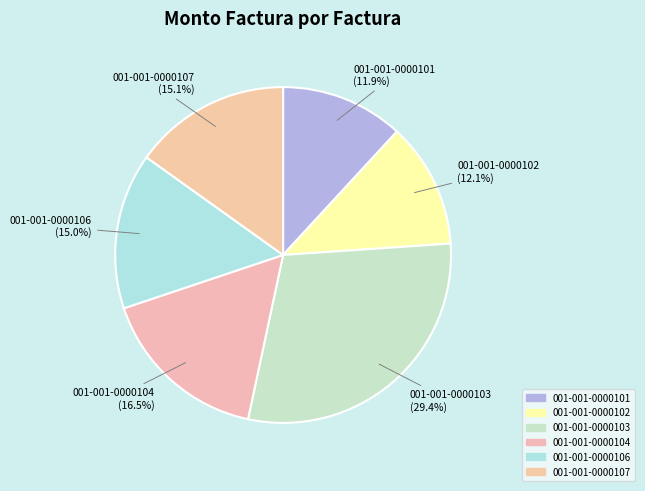

Is there any slice that represents more than half of the pie?

No